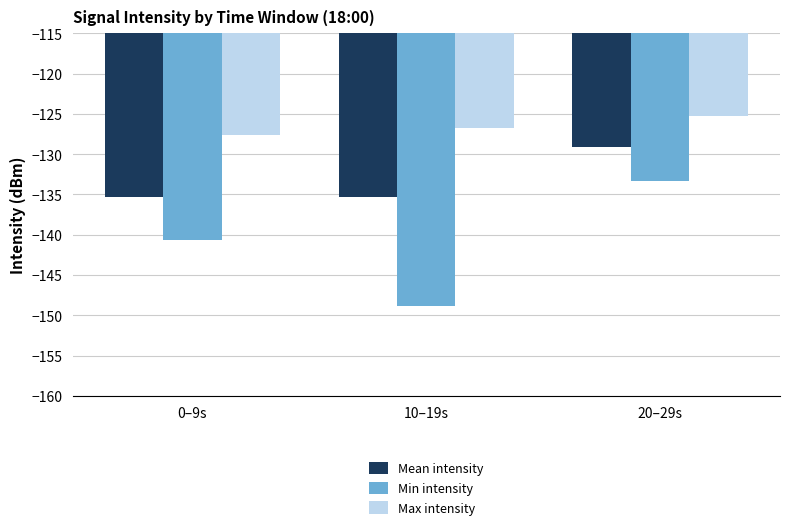

The value of Min intensity at 20–29s is -56.6. True or false?

False